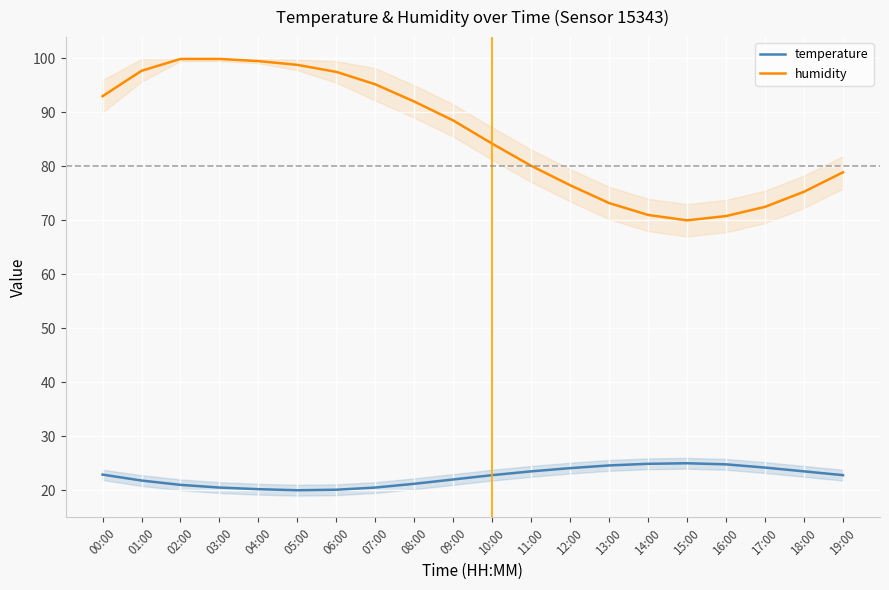

The temperature series shows 21.2 at 08:00. True or false?

True